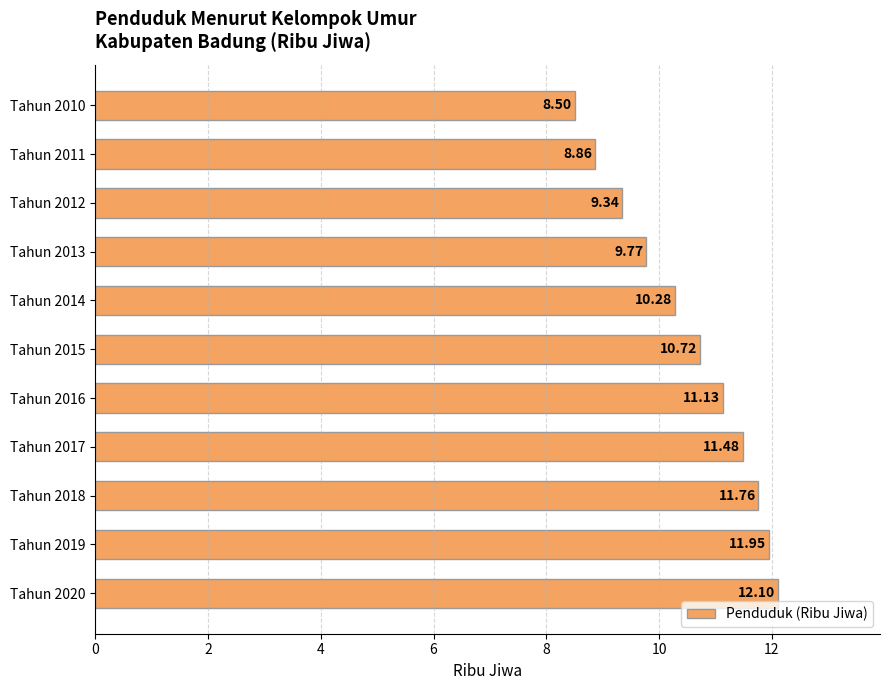

Are the bars horizontal?

Yes